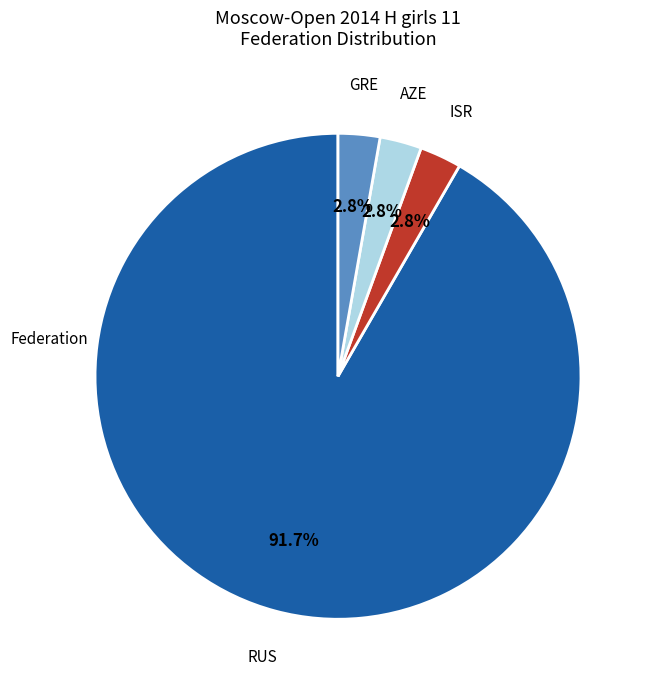

To the nearest percent, what is the difference between the largest and smallest slice percentages?

89%